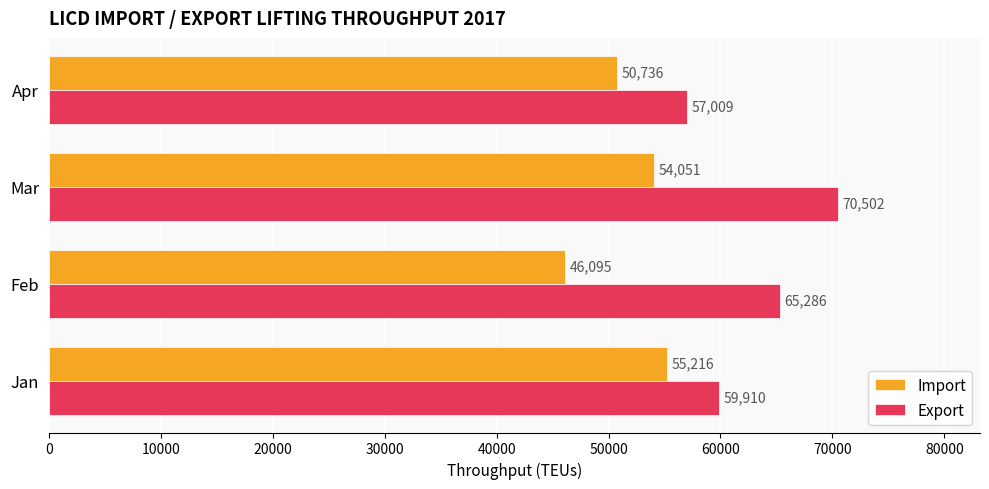

Count the Export values in the range 59910 to 70502.

3